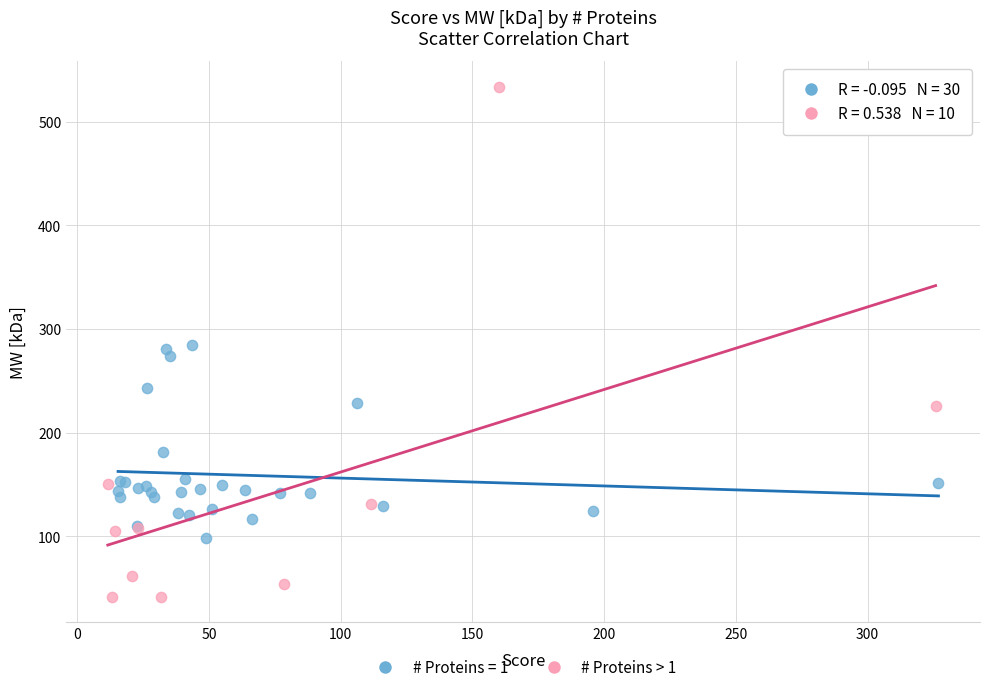

Which series contains the lowest Y value?

# Proteins > 1